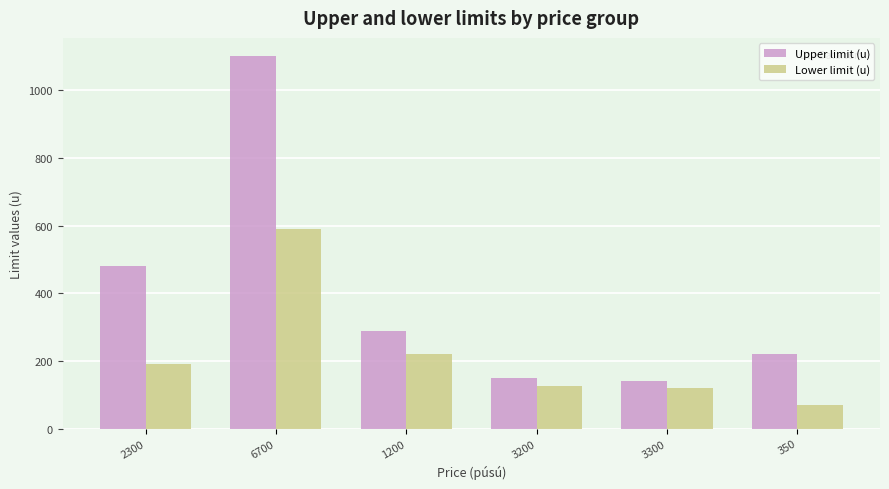

At 6700, list the series in order from largest to smallest.

Upper limit (u), Lower limit (u)